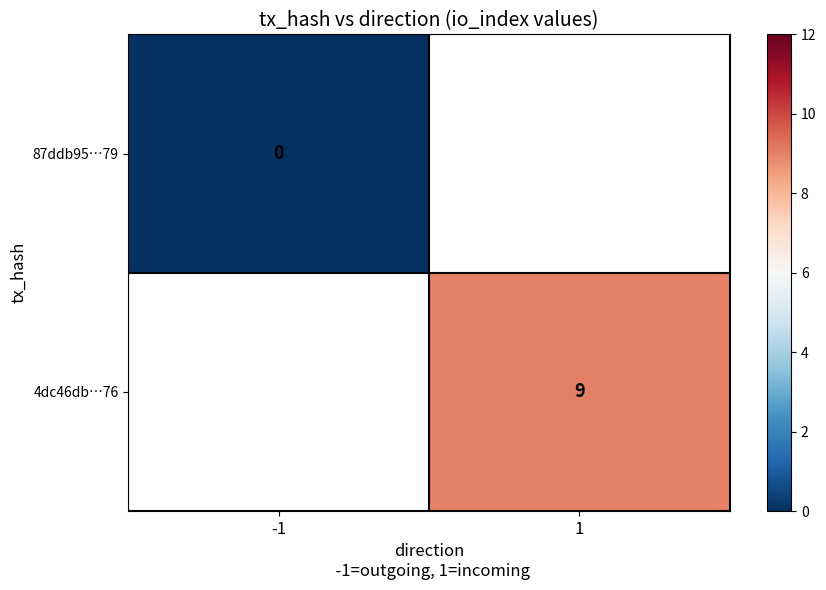

What value does the 4dc46db…76 series have at 1?

9.0